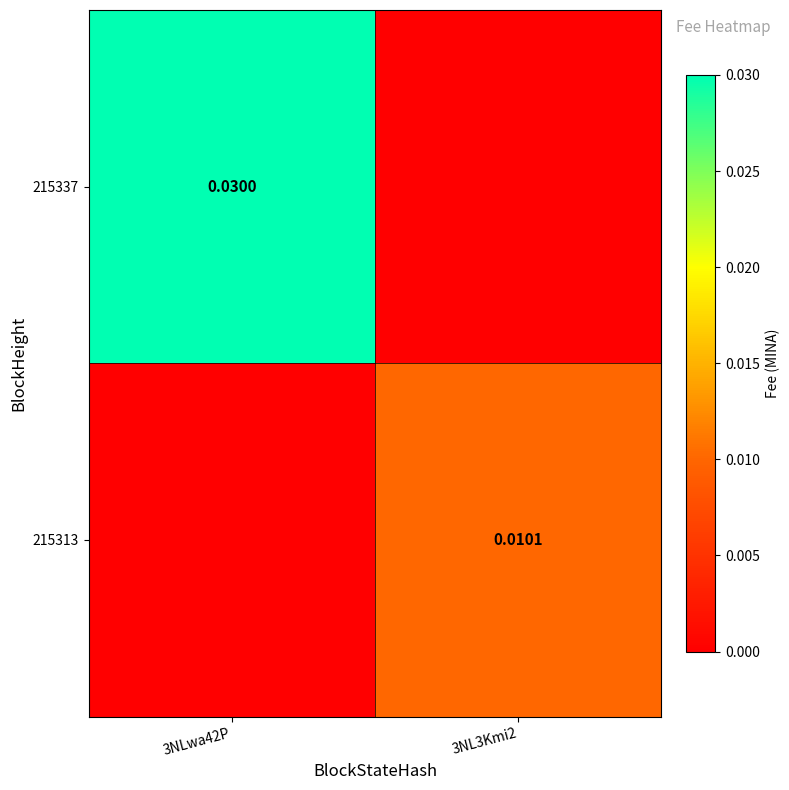

How many 215313 values are between 0 and 1?

2